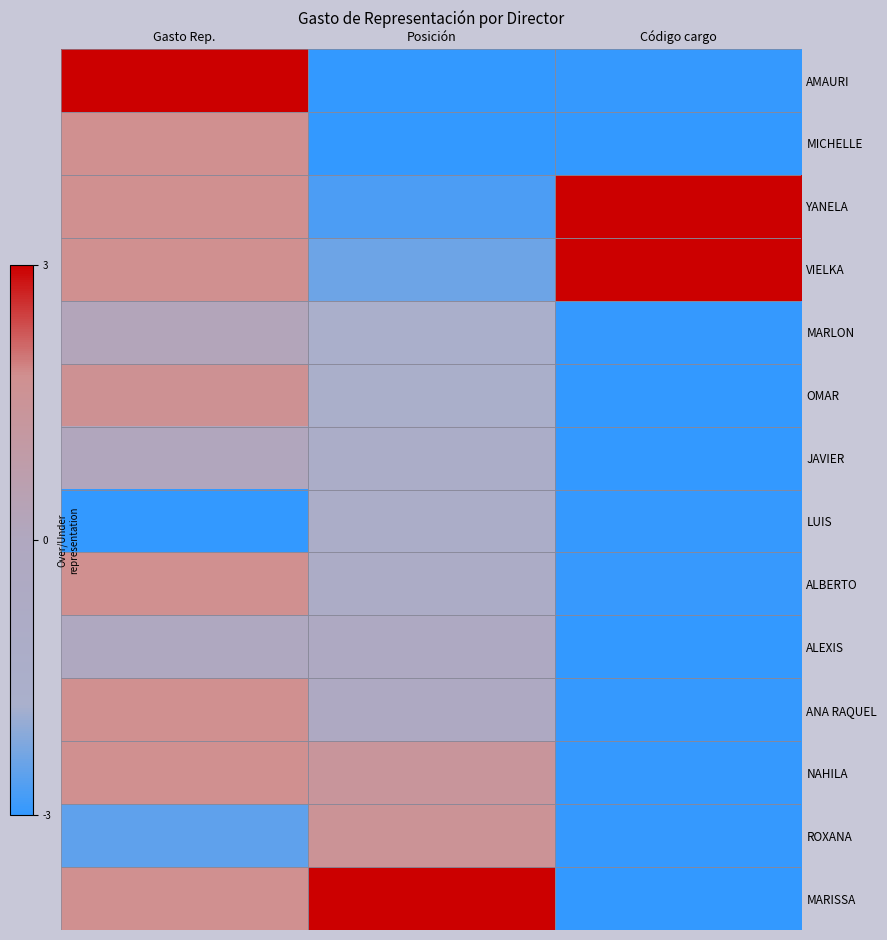

How many distinct data groups are displayed?

14